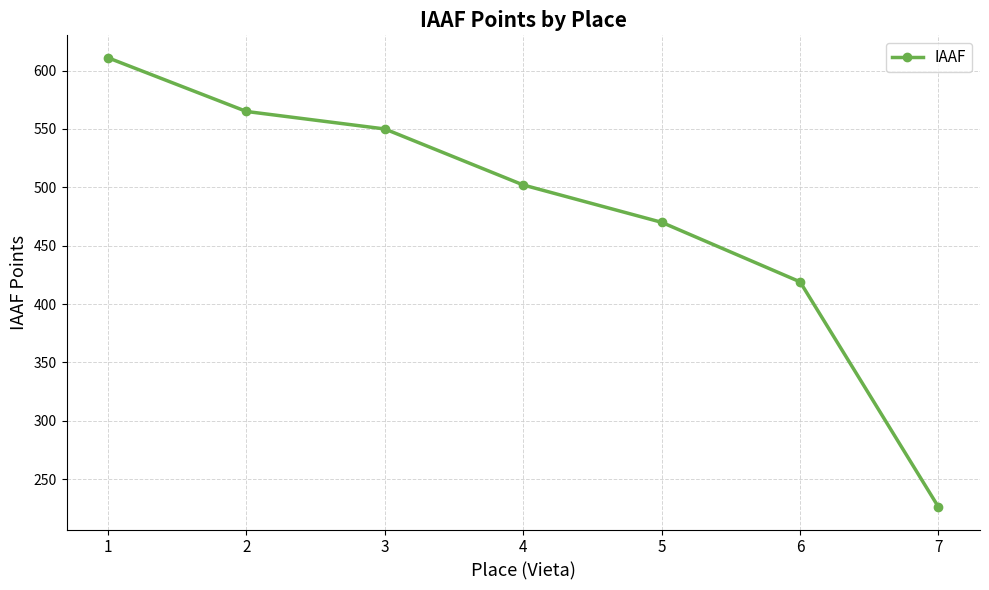

List the labels in order of value, smallest first.

7, 6, 5, 4, 3, 2, 1